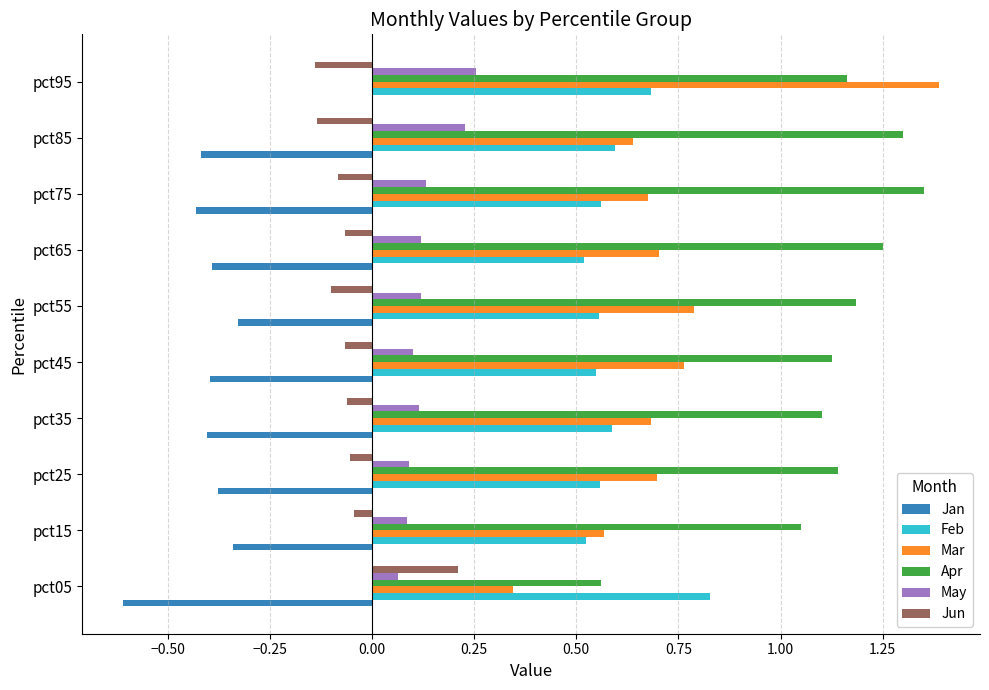

The value of May at pct65 is 0.0. True or false?

False